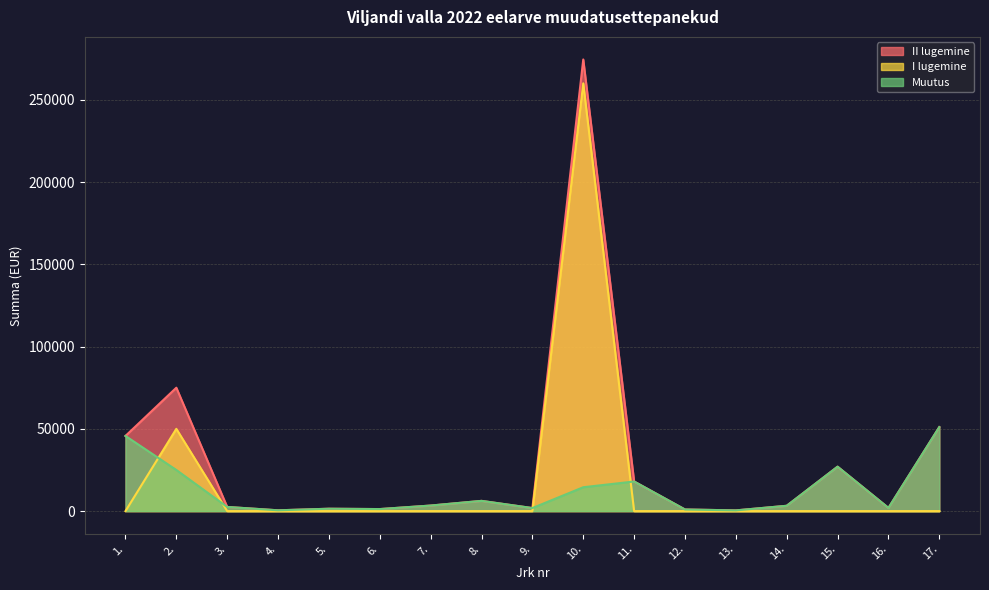

Which series changed the most between 2. and 15.?

I lugemine